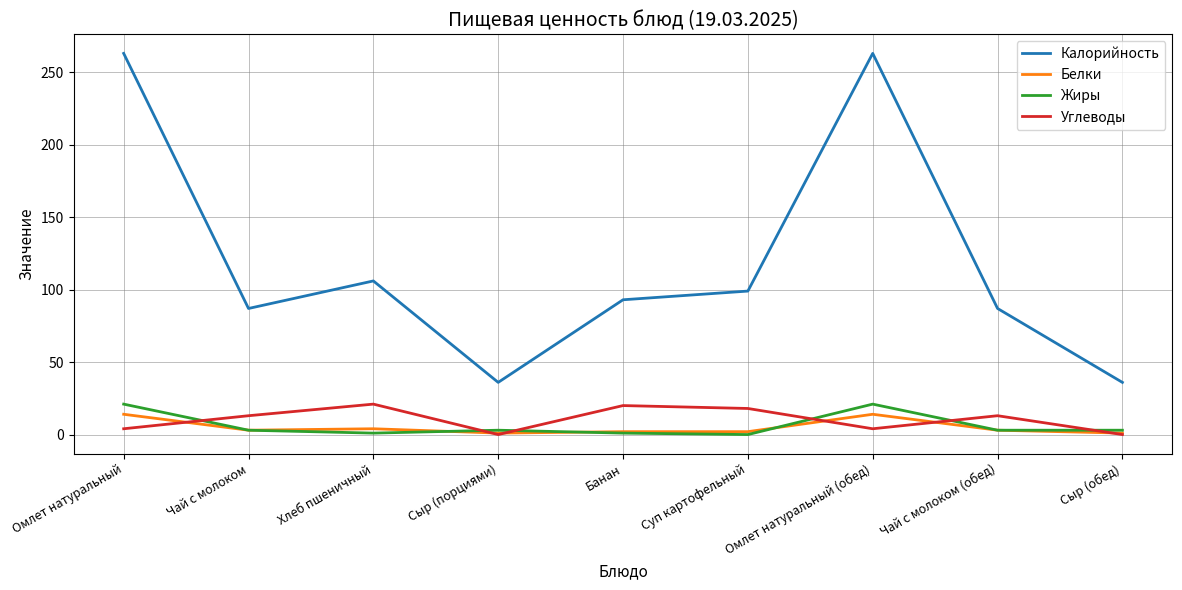

Is the value of Жиры at Сыр (порциями) greater than the value of Калорийность at Чай с молоком?

No